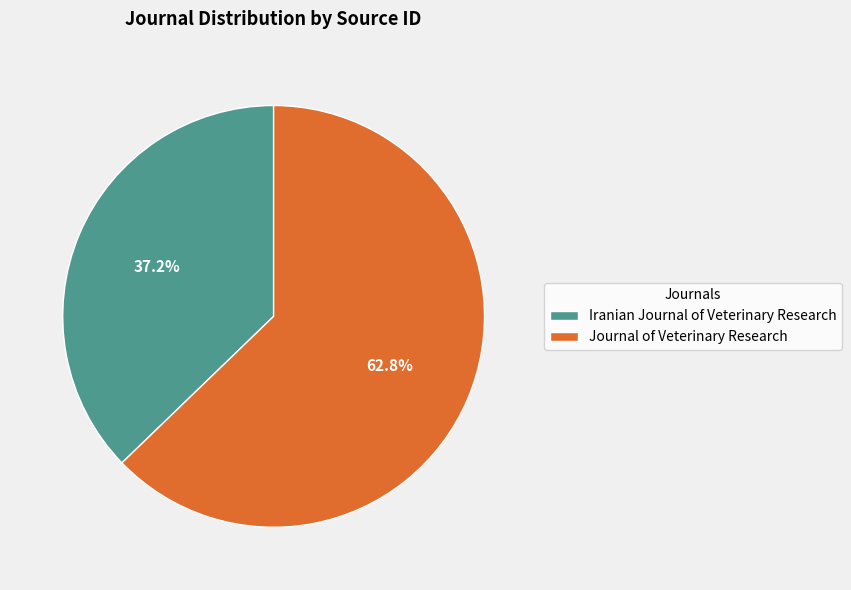

Which slice is the largest?

Journal of Veterinary Research